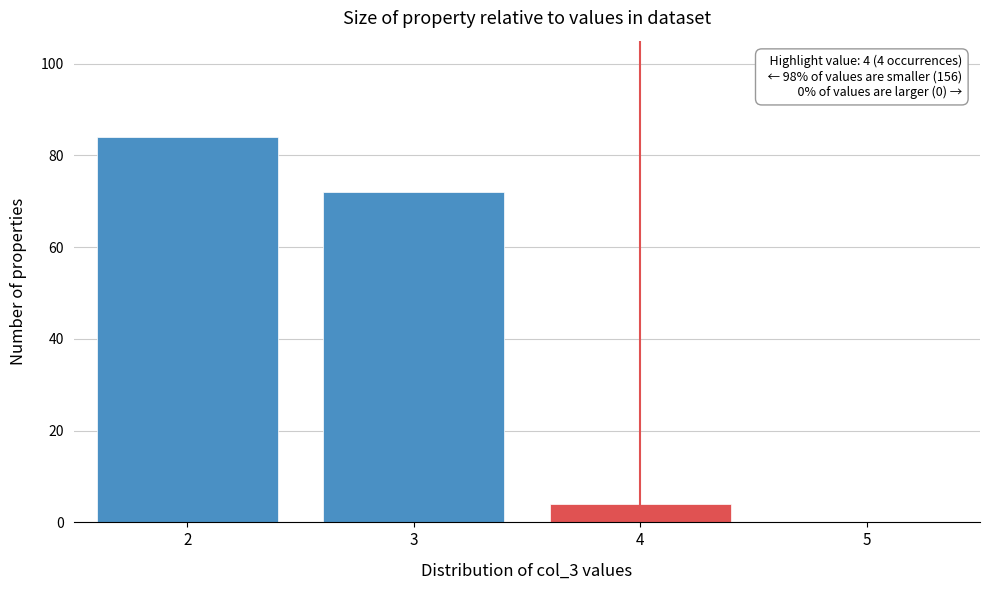

Reading left to right, list all the values displayed in this chart.

2=84	3=72	4=4	5=0